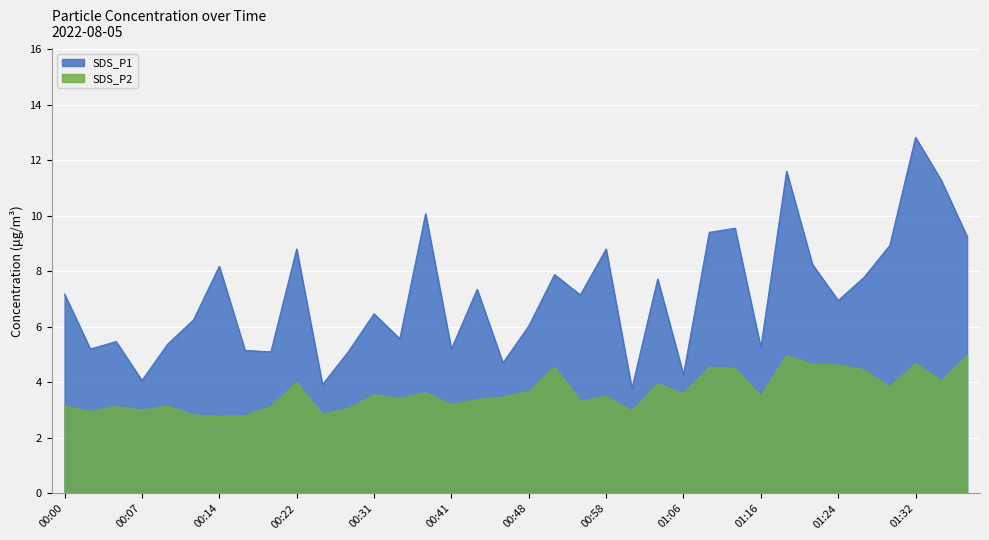

What are all the series names shown in the legend?

SDS_P1, SDS_P2